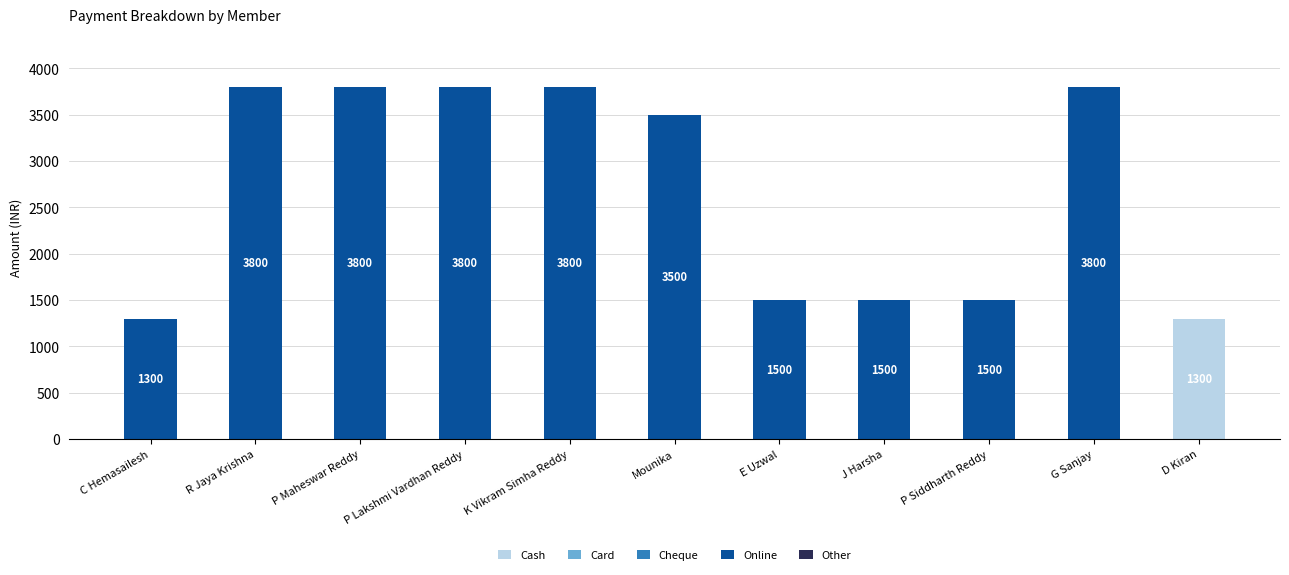

What is the maximum value for Cash?

1300